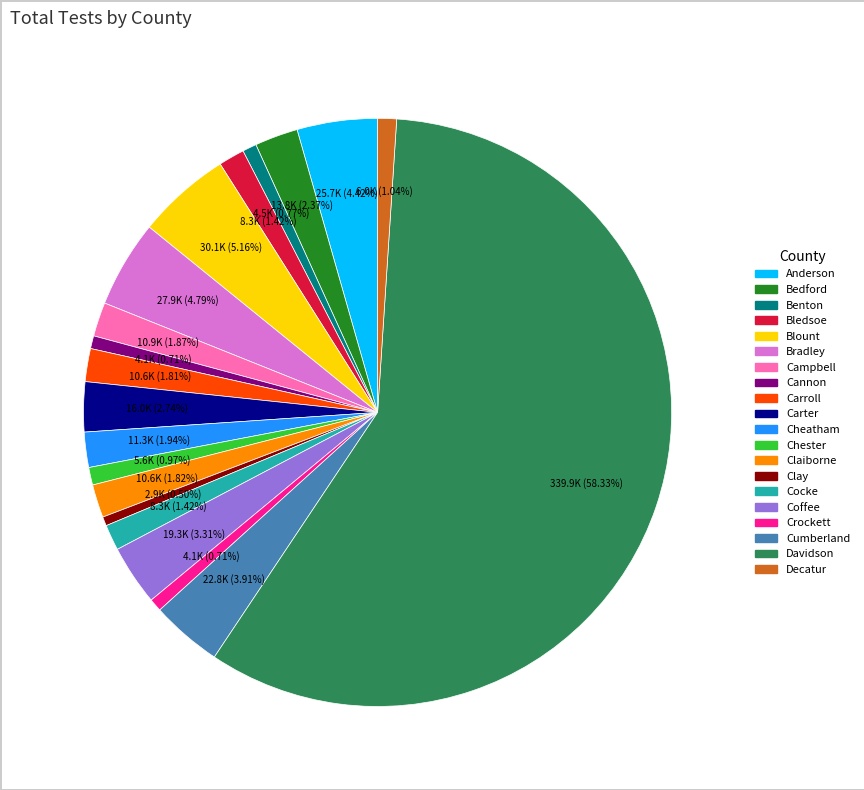

True or false: Decatur accounts for 1% of the total.

True